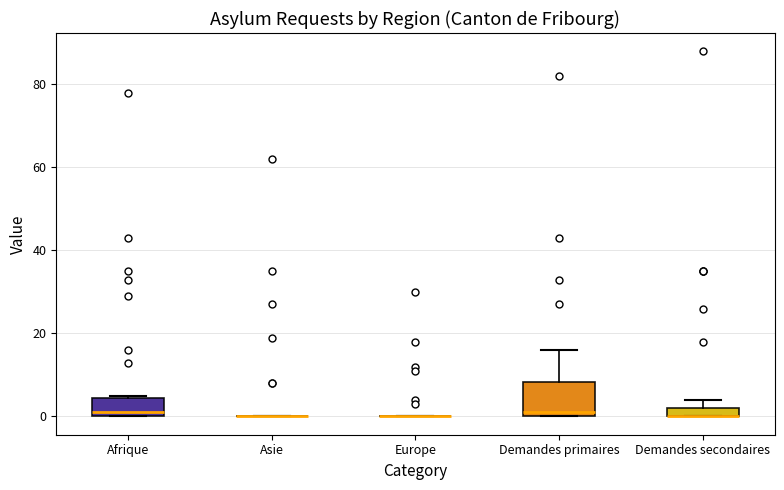

Where is the upper edge of the box for Demandes primaires on the y-axis? The values are not printed on the chart, so give them approximately, as read against the axis.

8